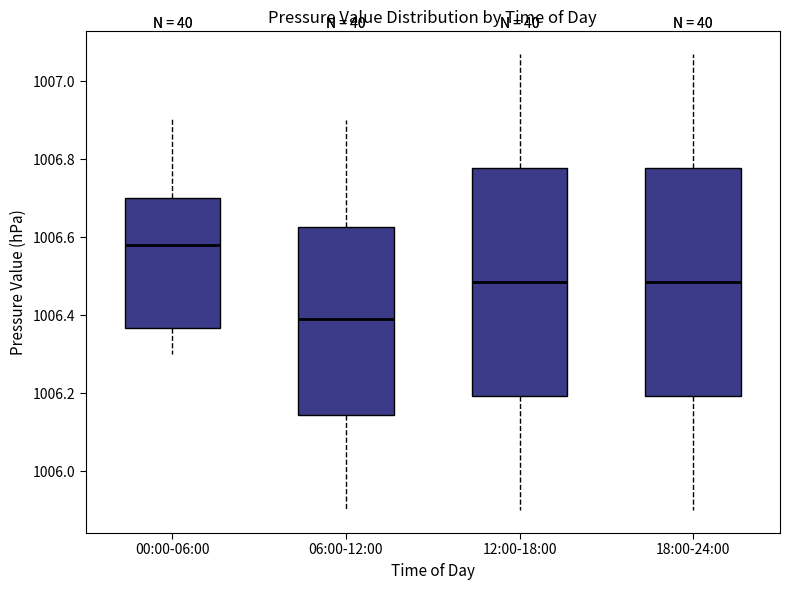

Which box has the highest median line?

00:00-06:00